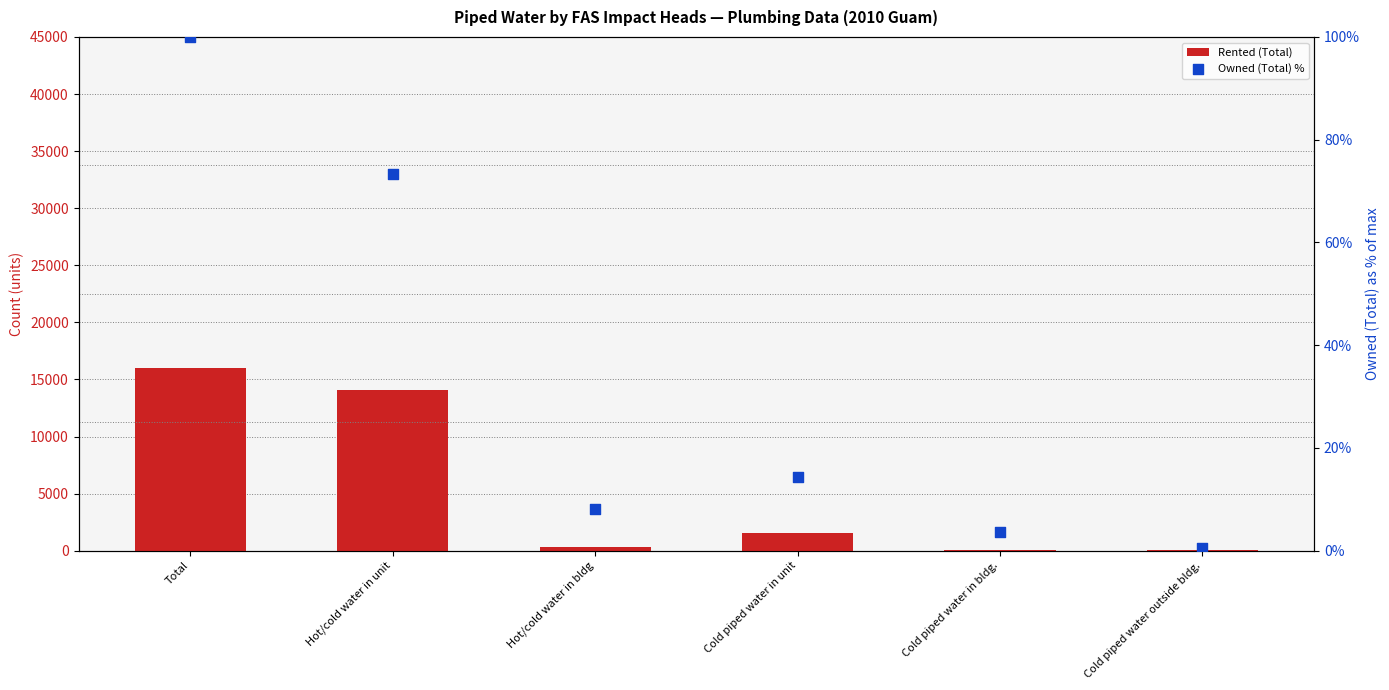

At how many categories does at least one series exceed 2536?

2